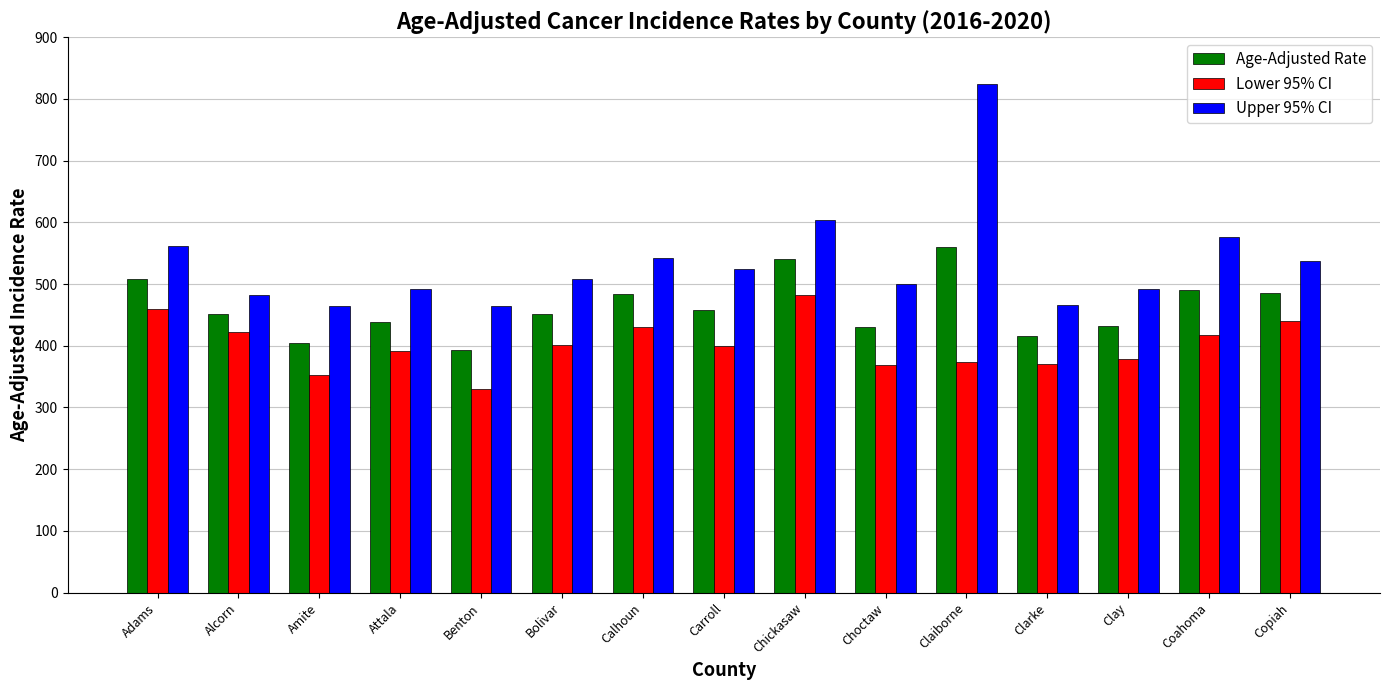

Is it true that Age-Adjusted Rate equals 415.8 at Clarke?

True